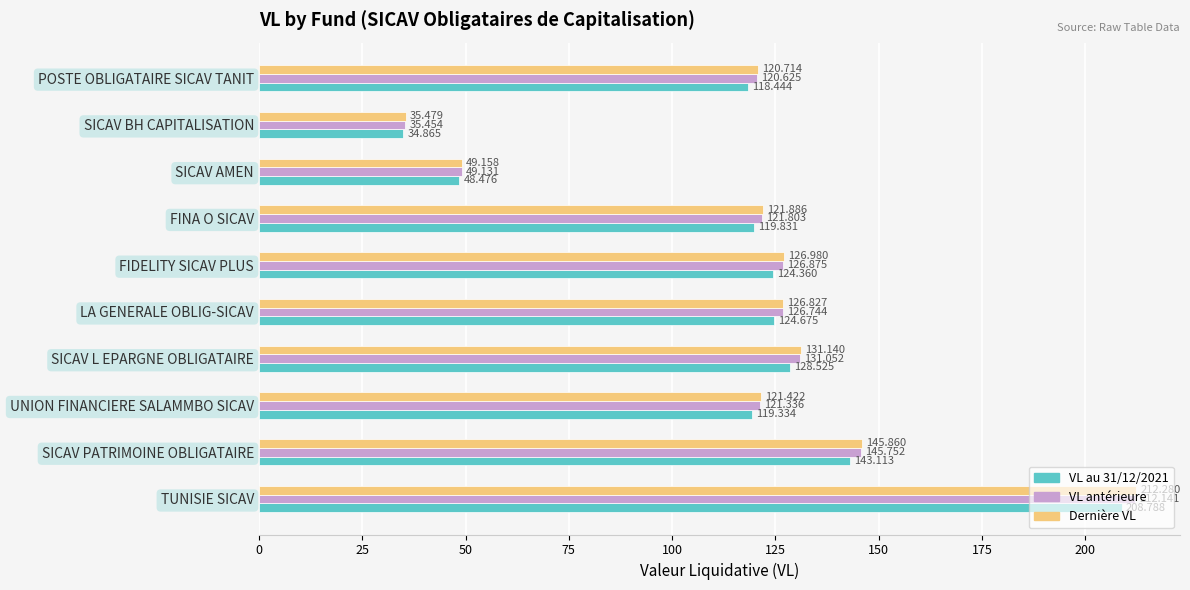

Which category has the highest value across all series?

TUNISIE SICAV